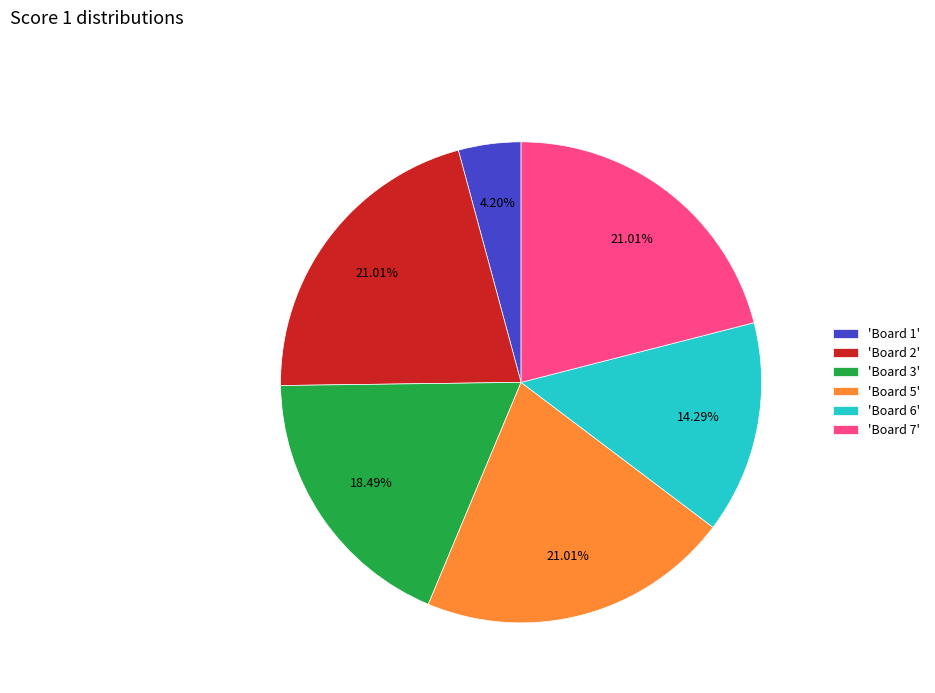

Which has a higher value, 'Board 1' or 'Board 2'?

'Board 2'